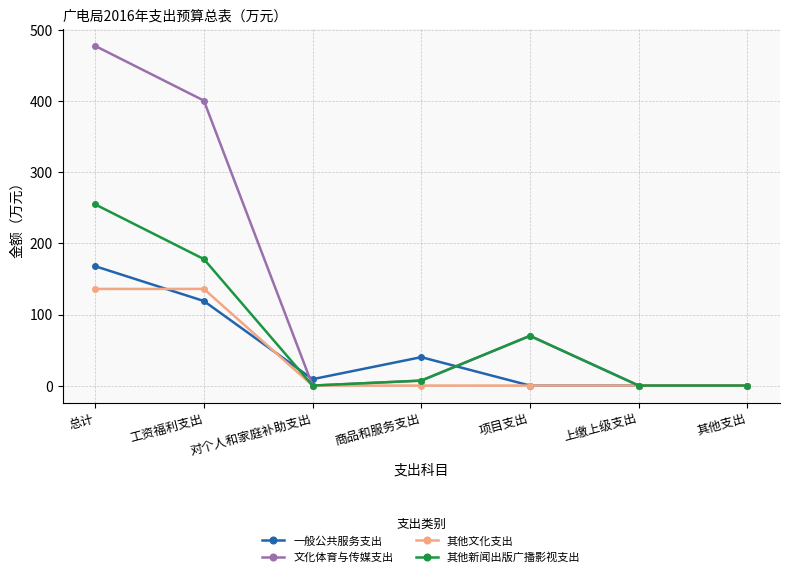

What is the label of the 2nd point from the left?

工资福利支出